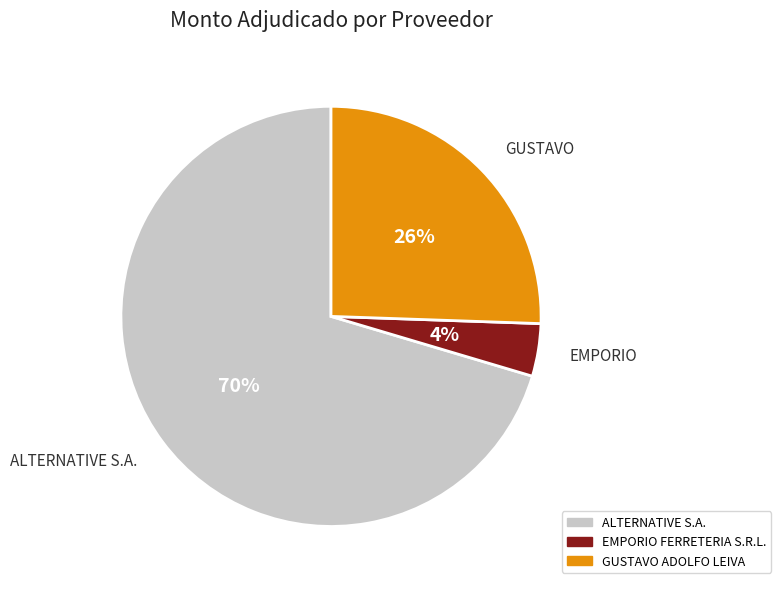

The ALTERNATIVE S.A. slice represents 70% of the pie. True or false?

True